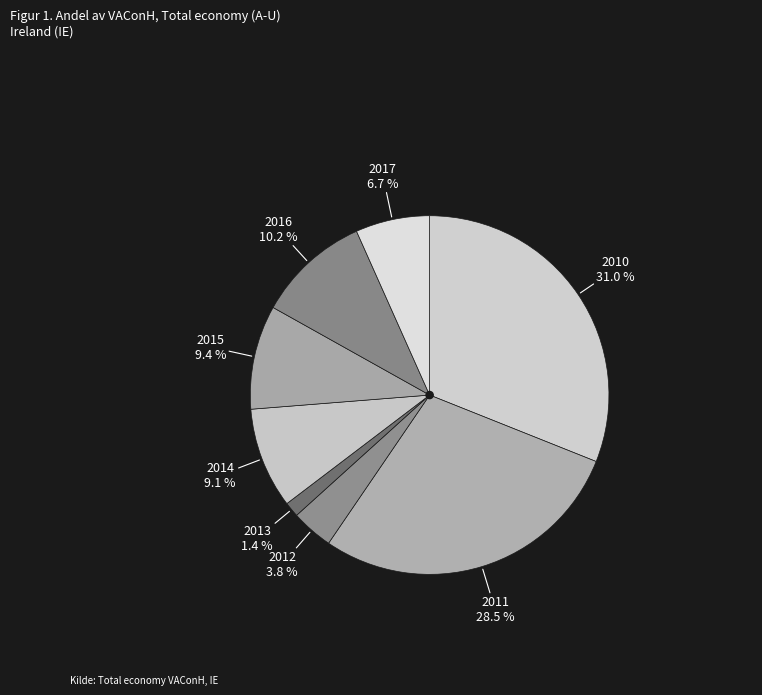

Is there a majority slice in this chart?

No